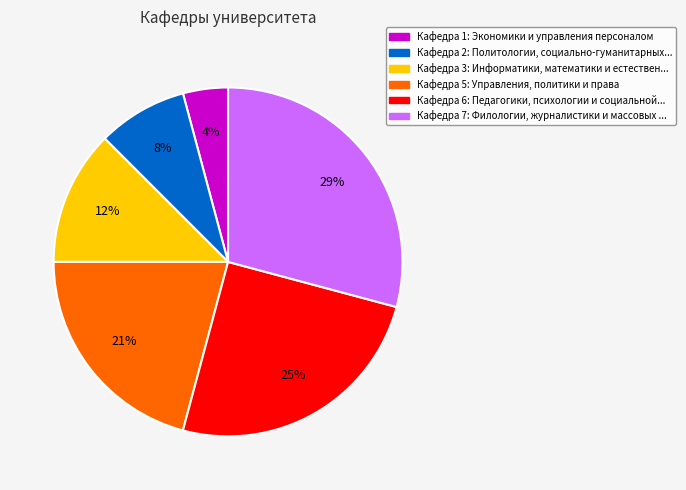

Is there any slice that represents more than half of the pie?

No